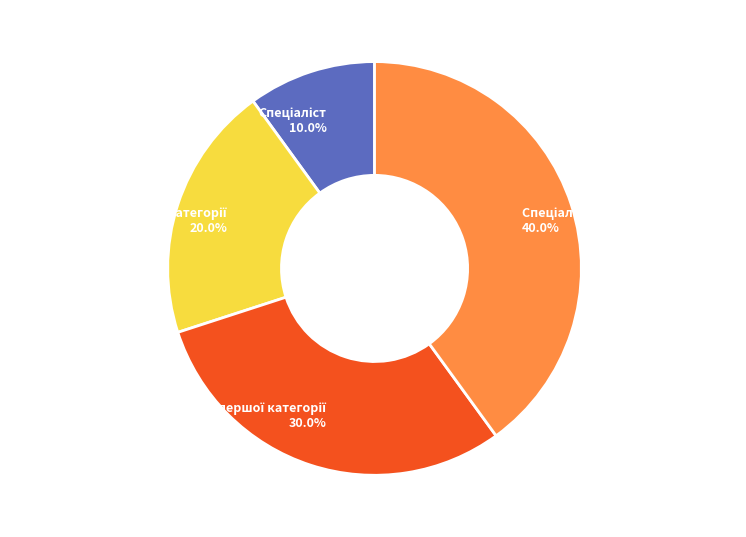

Is there a majority slice in this chart?

No